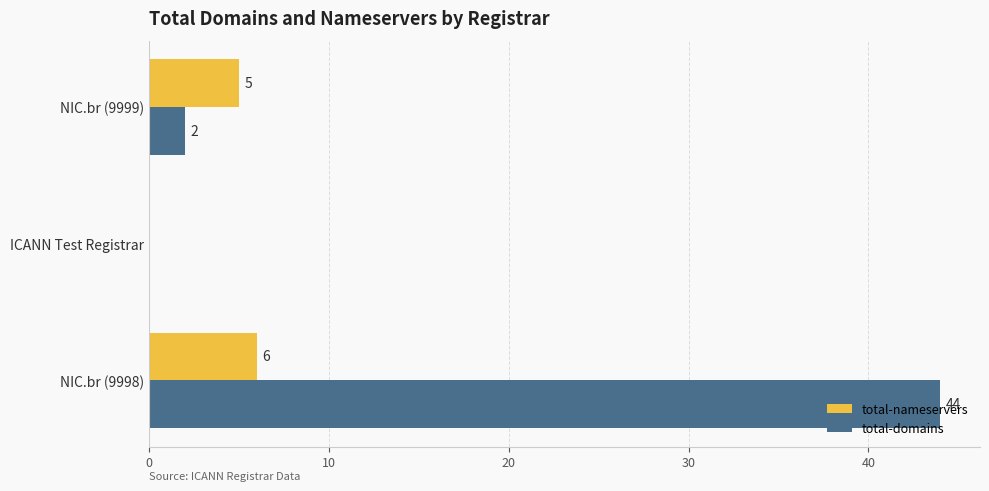

At which label is total-domains closest to 22?

NIC.br (9999)